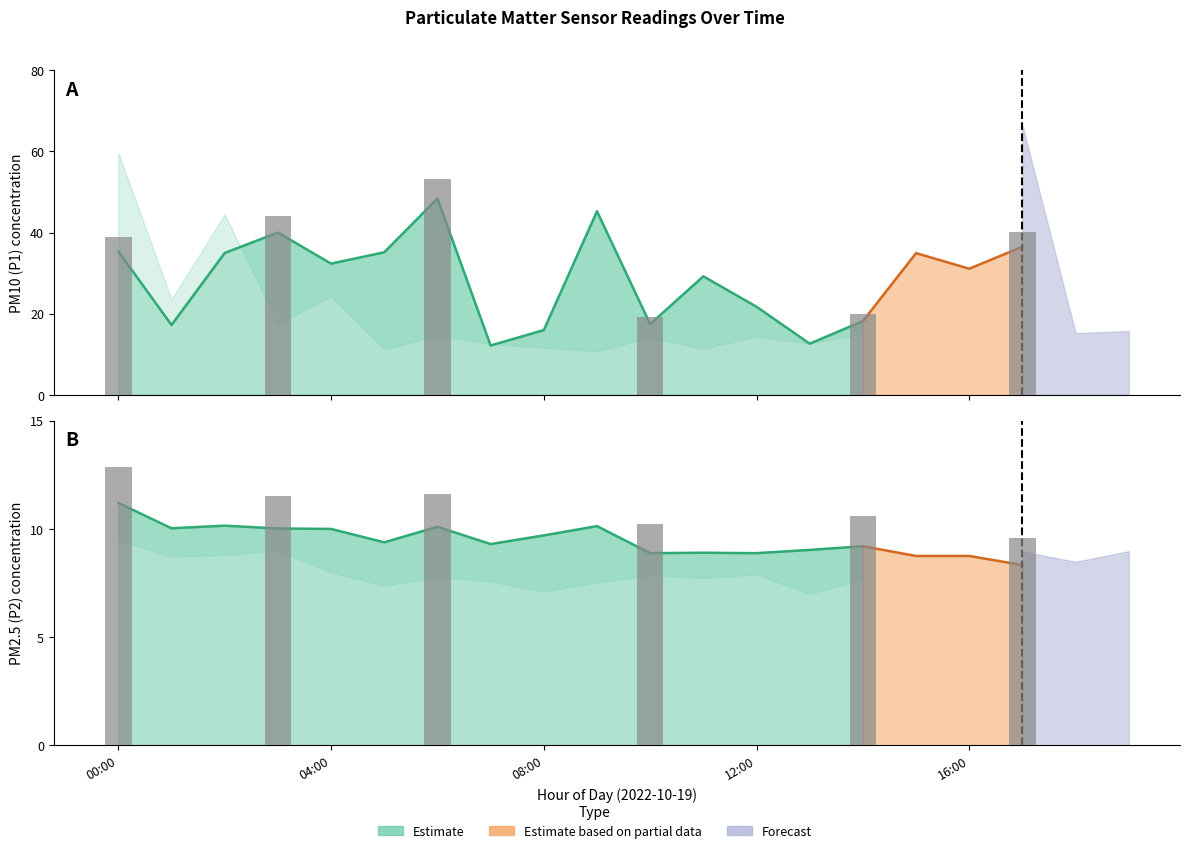

The value of P1 at 08:00 is 22.2. True or false?

False